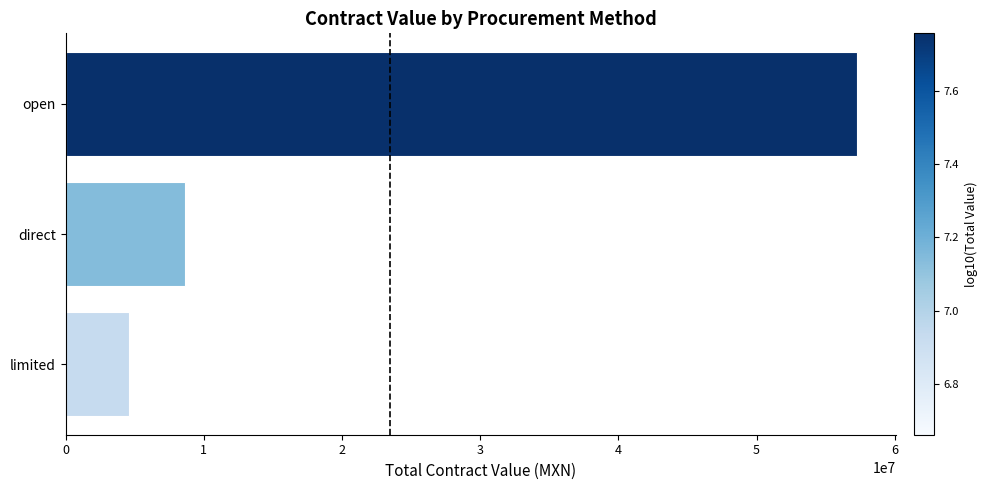

Count the number of categories in the chart.

3